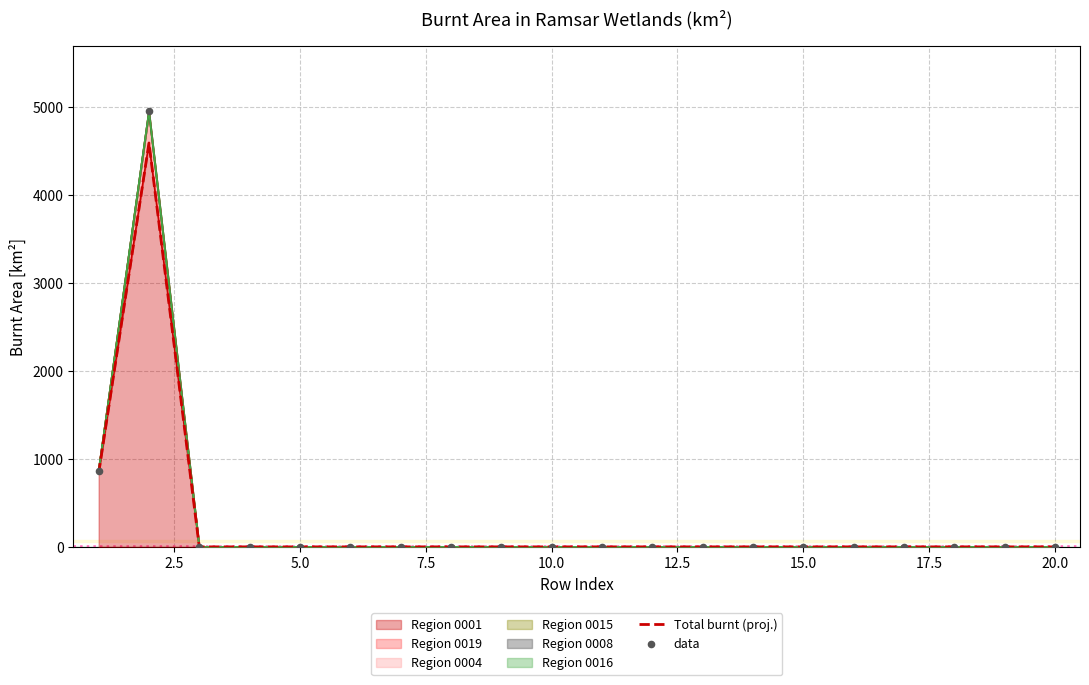

Which series reaches the maximum Y coordinate?

data